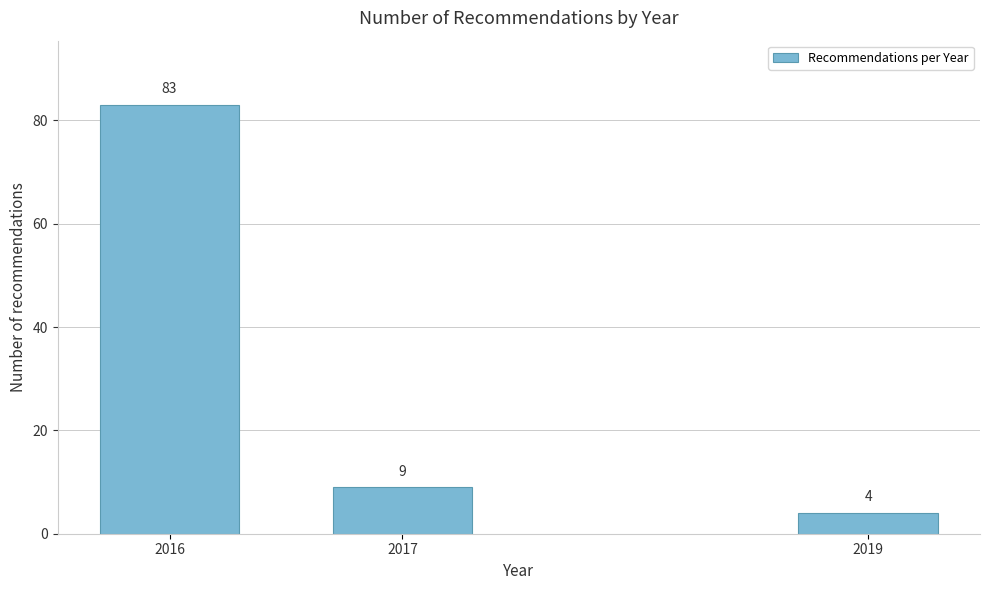

Reading left to right, extract all data points from this chart.

83	9	4